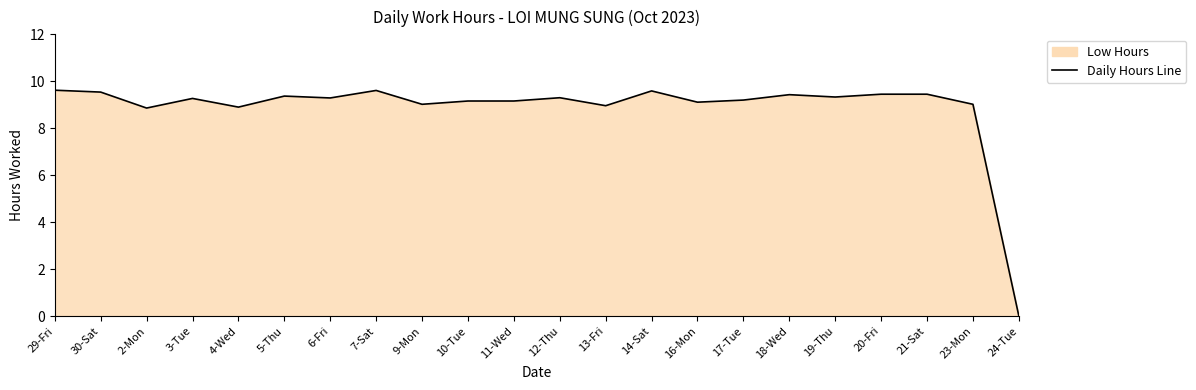

The chart shows a value of 9.6 at 29-Fri. True or false?

True